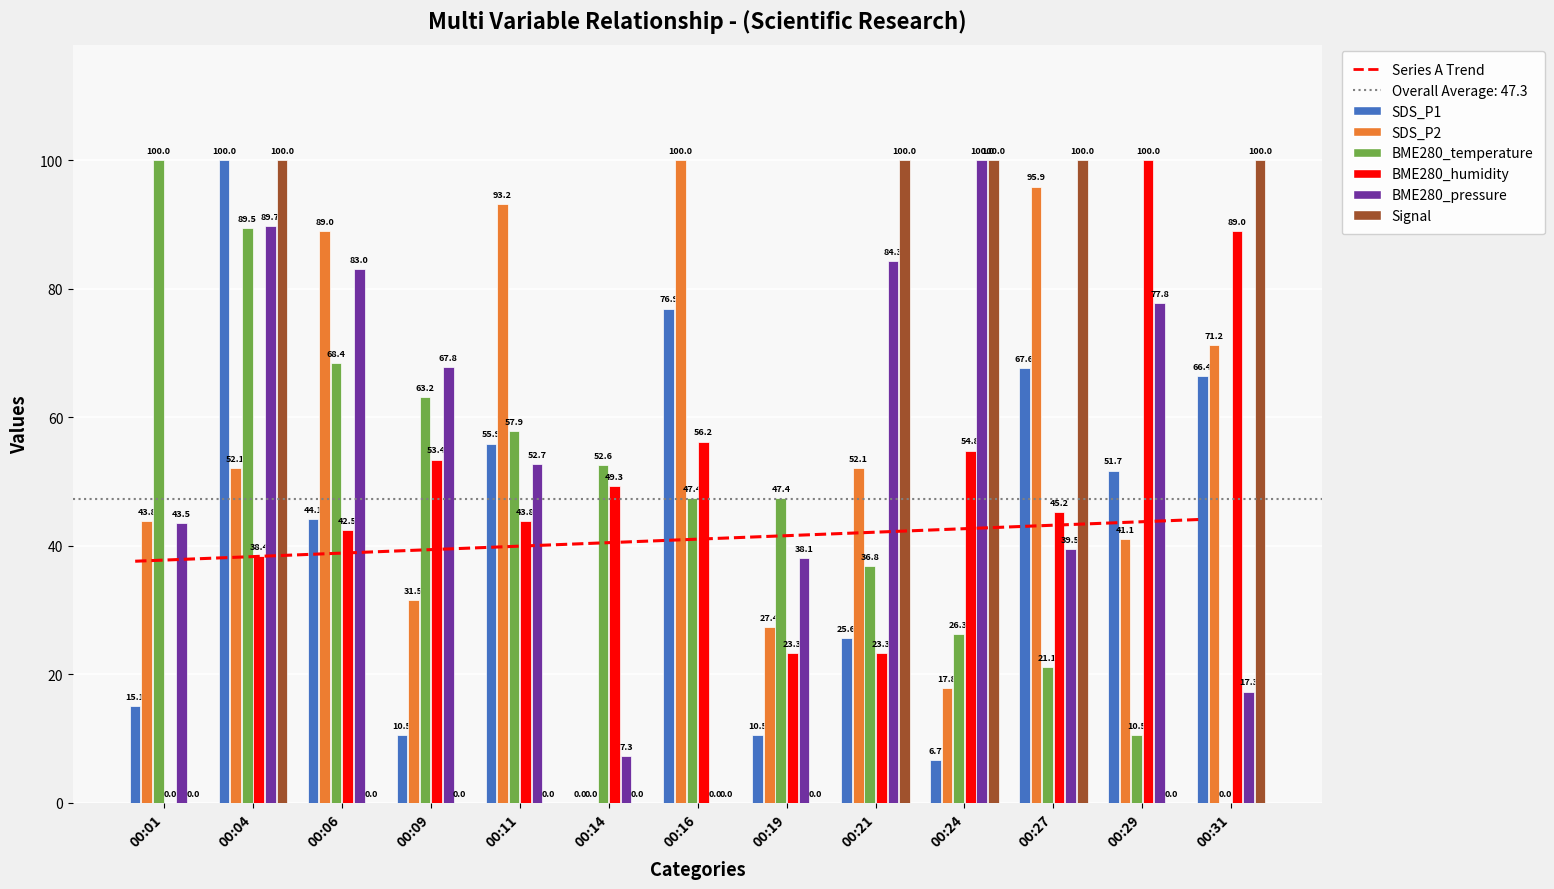

What is the average value of the SDS_P2 series?

55.0